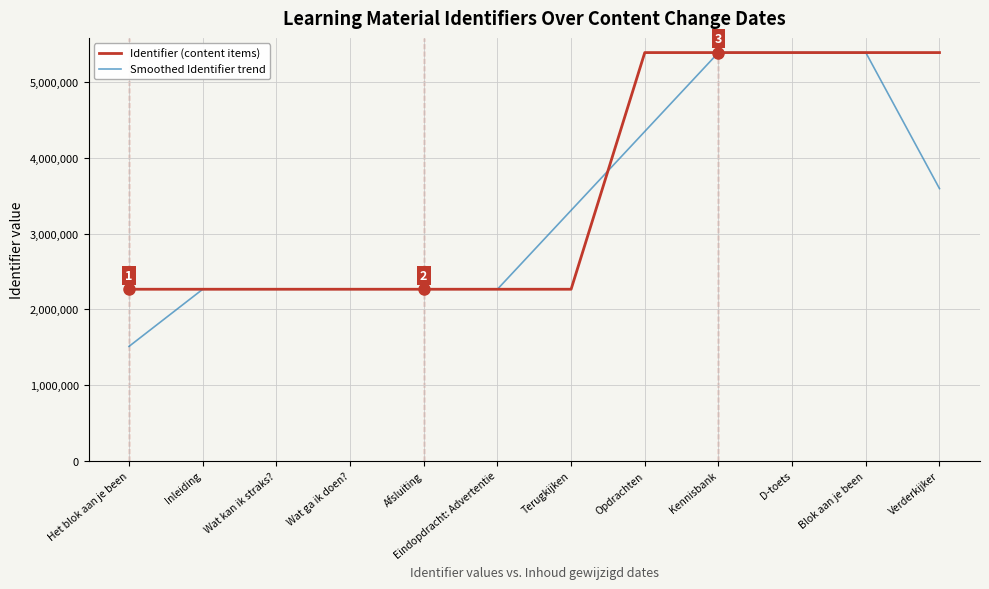

Count the number of categories in the chart.

12